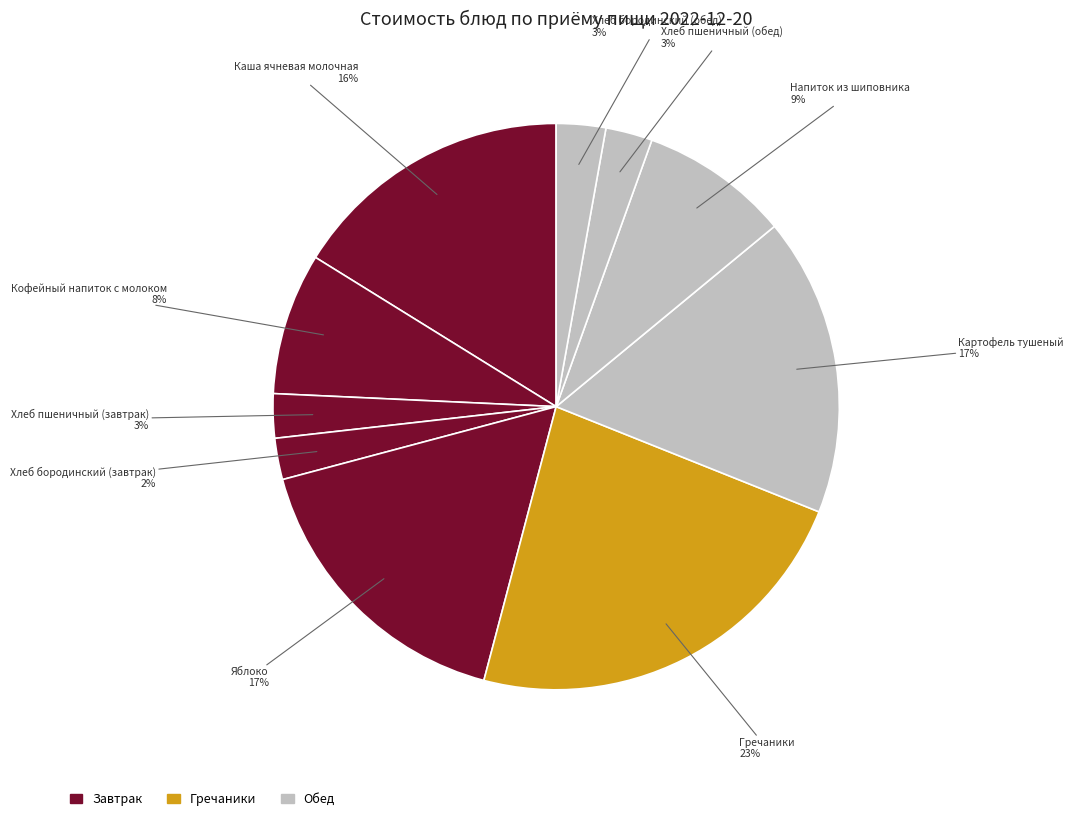

How many segments does this pie chart have?

10